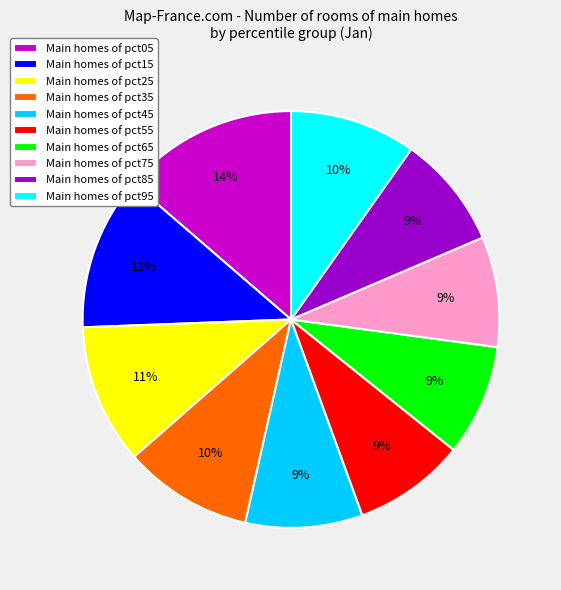

Do Main homes of pct15 and Main homes of pct55 together represent more than half of the pie?

No